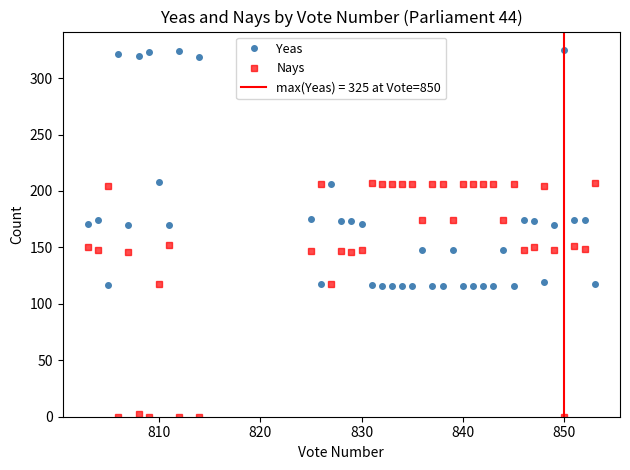

Which series ends up on top after the final intersection of Yeas and Nays?

Nays